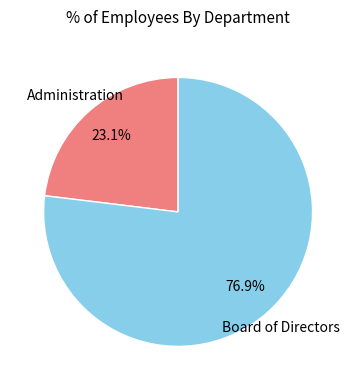

True or false: Administration accounts for 23% of the total.

True